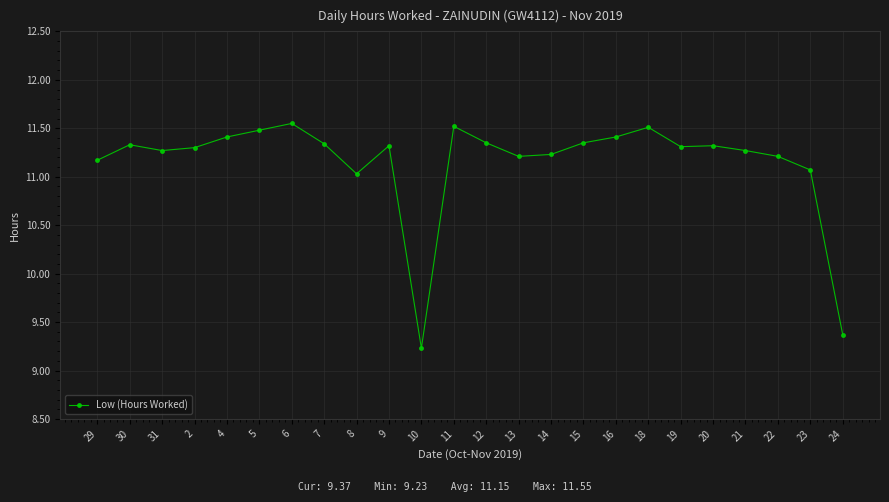

How many data points are above 11?

22